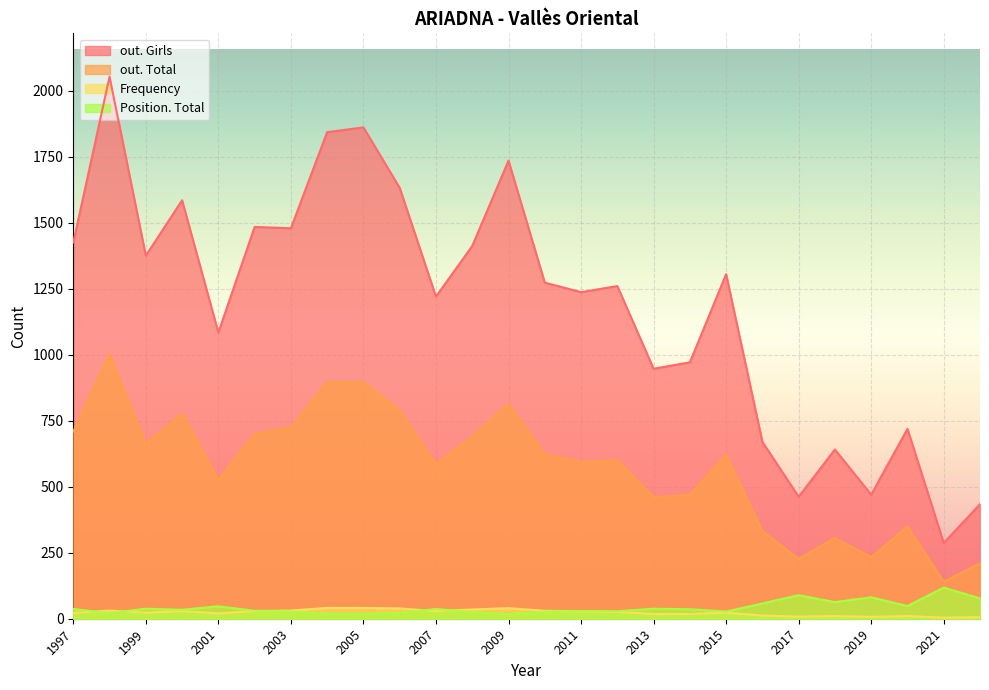

True or false: out. Girls has a value of 218 at 2022.

False